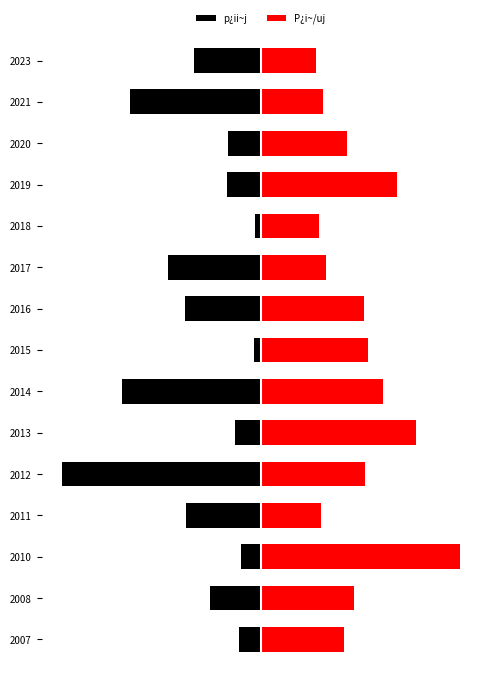

What is the value of the P¿i~/uj bar at the 8th from the left?

19441.6